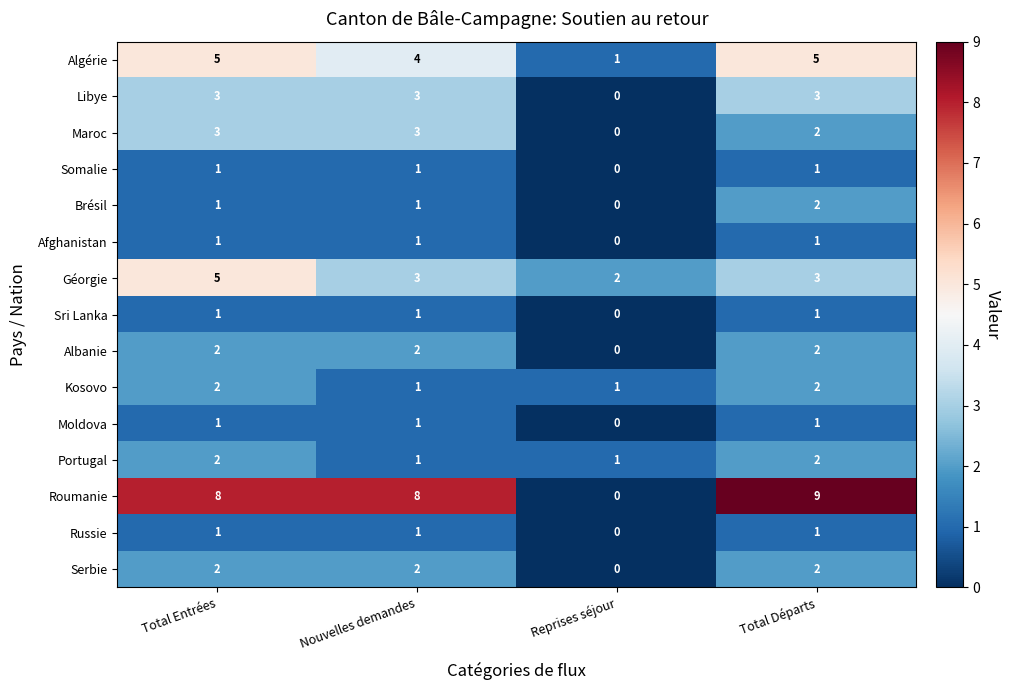

Is the value of Portugal at Nouvelles demandes greater than the value of Algérie at Nouvelles demandes?

No